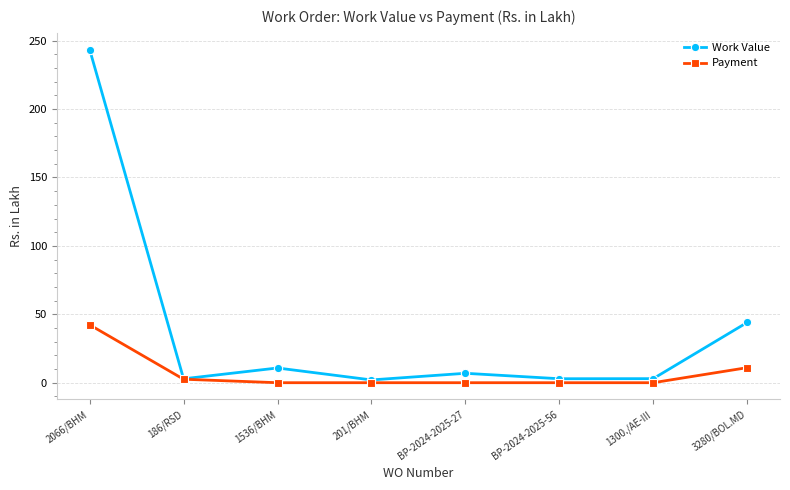

Where is the first local maximum for Work Value?

1536/BHM